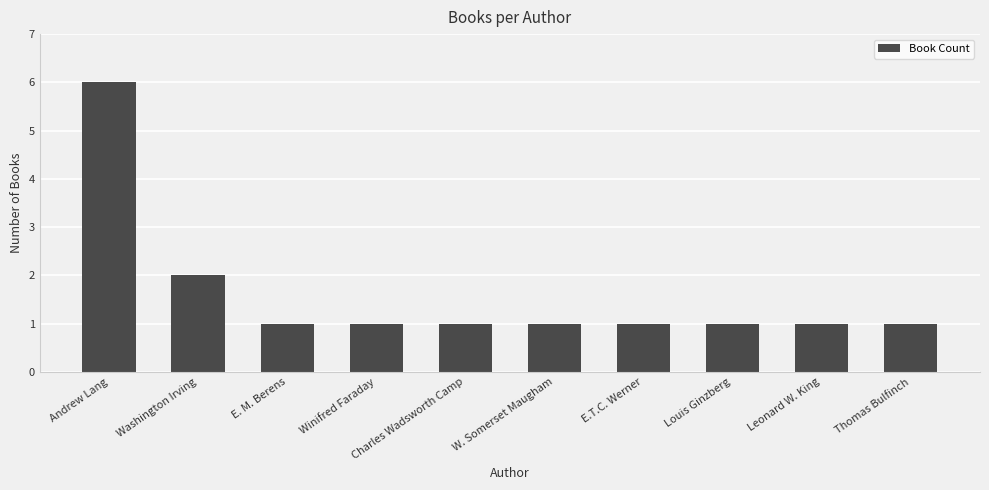

Is it true that the value at Louis Ginzberg is 1?

True